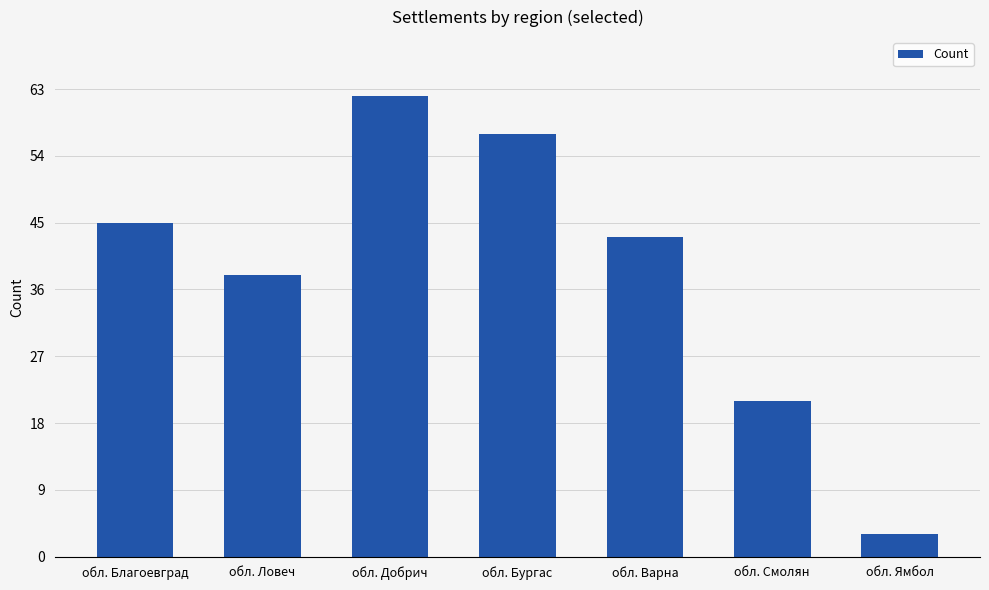

What position from the left is обл. Бургас?

4